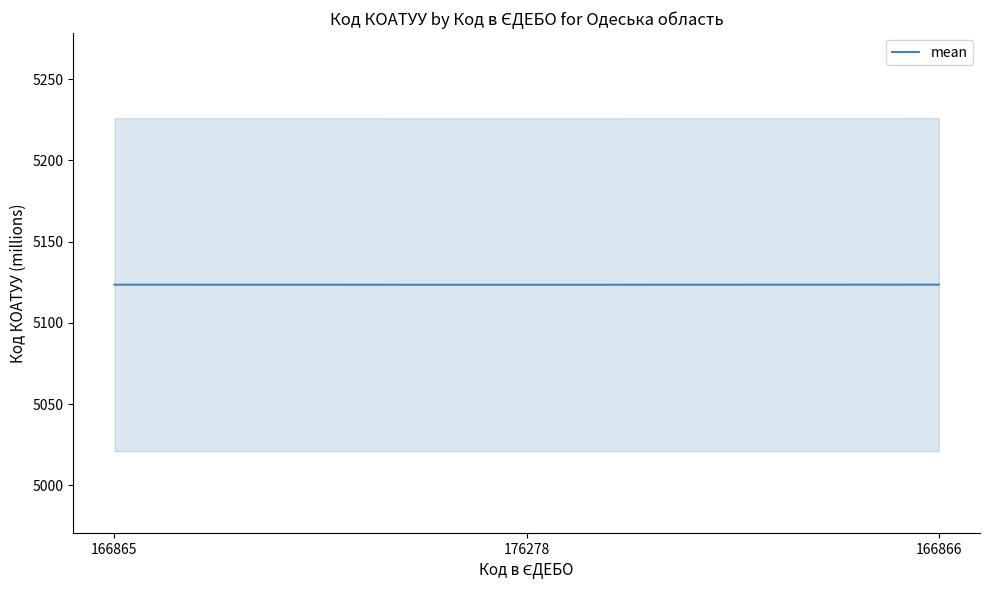

Count the values in the range 5123 to 5124.

3